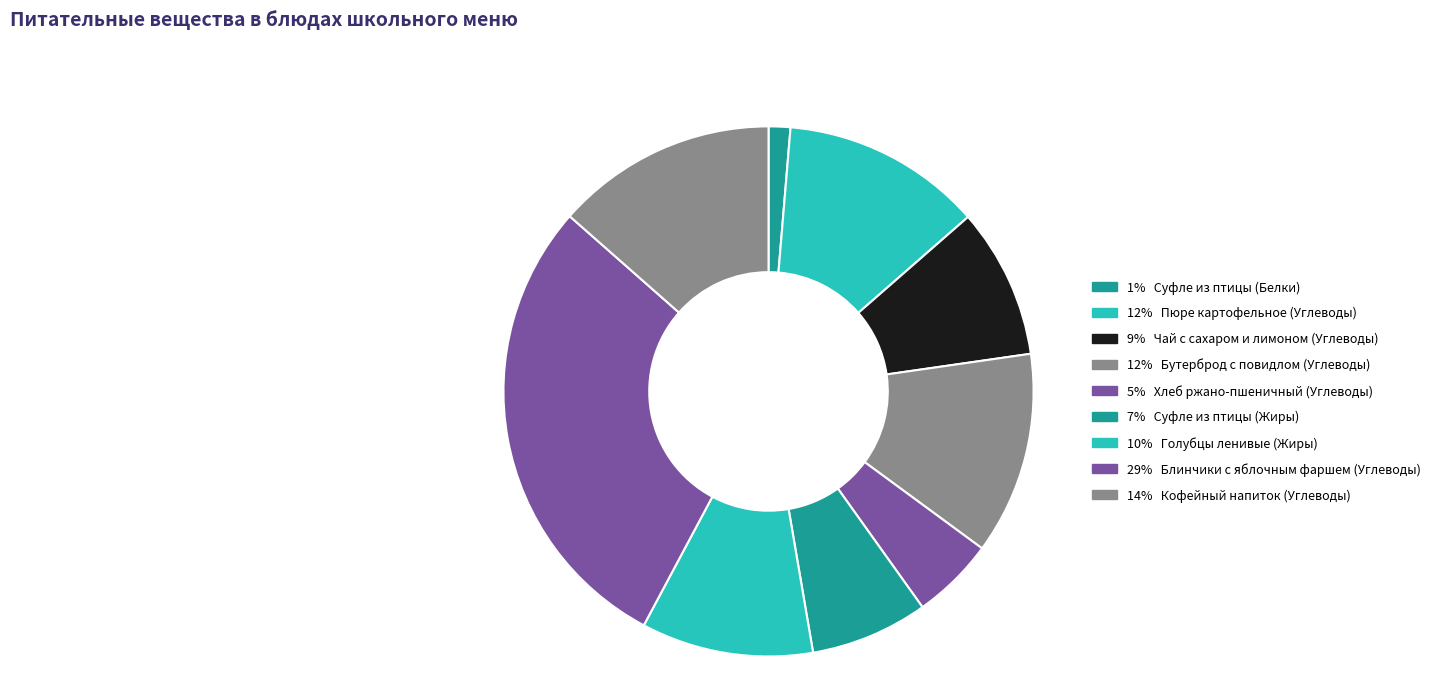

Count the number of slices in the pie.

9